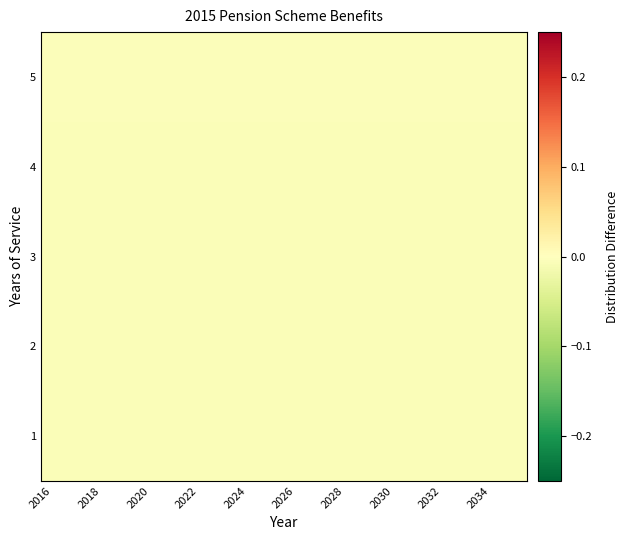

At which category is the sum across all series the highest?

2016